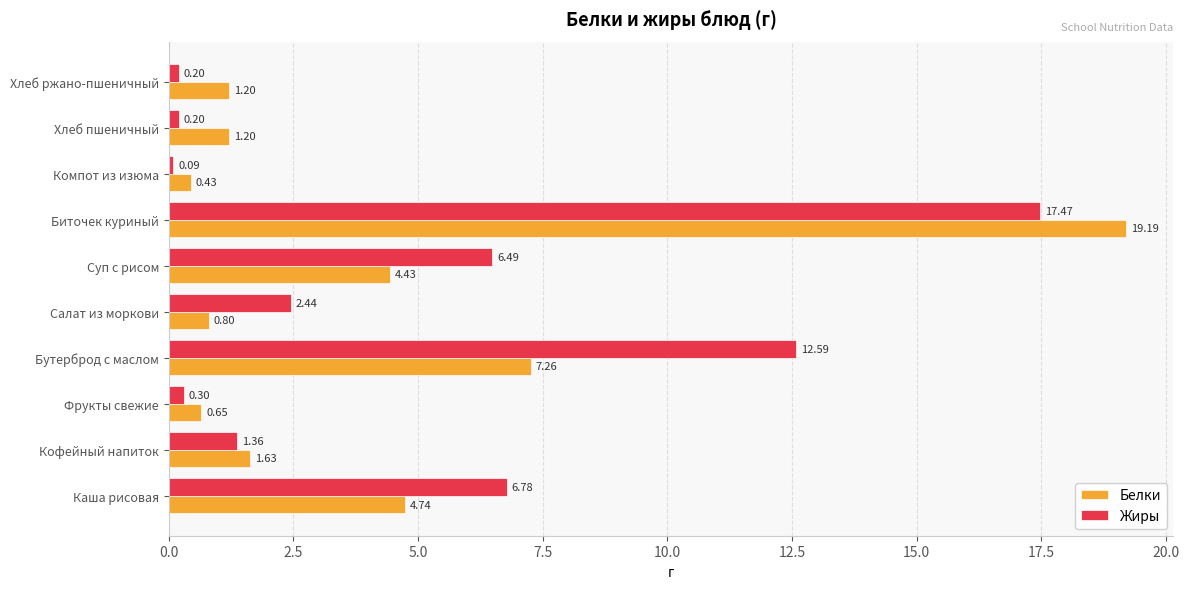

Which series has the largest range (max minus min)?

Белки